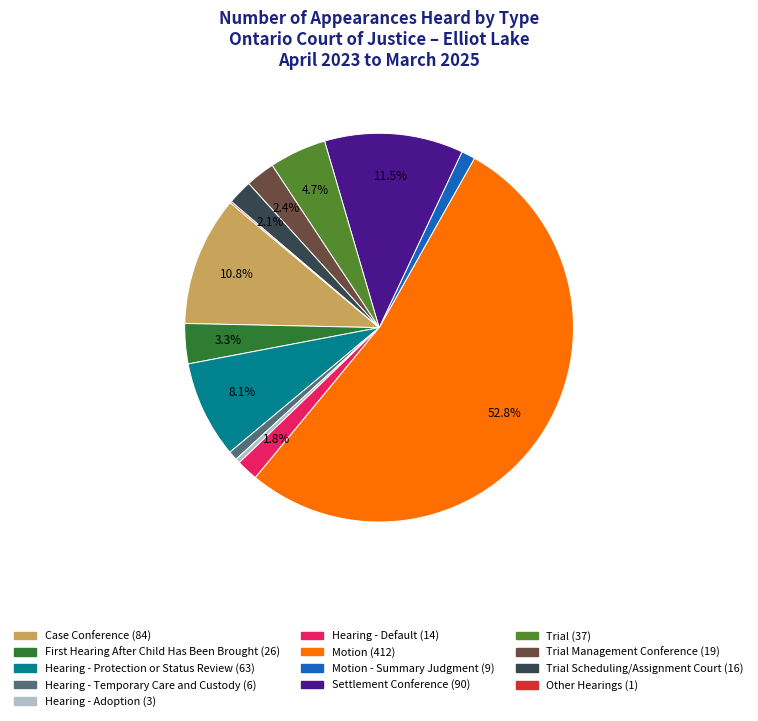

Does any single category account for the majority?

Yes